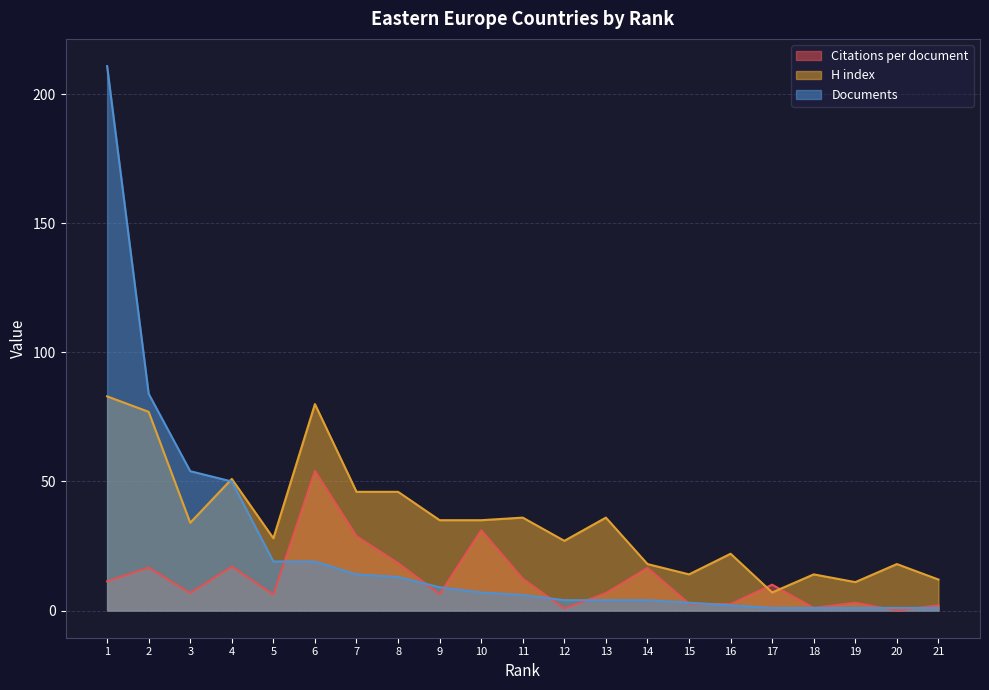

What is the value of the Citations per document point at the 7th from the left?

28.8